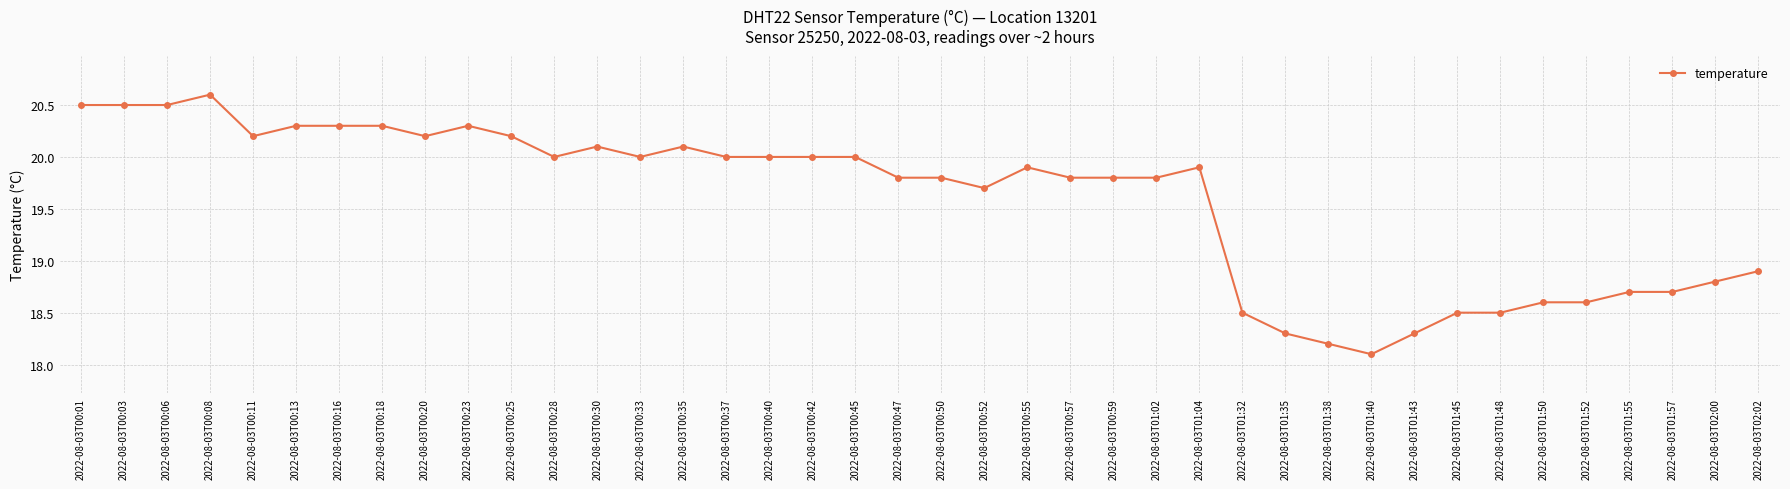

What is the value of the 21st point from the left?

19.8